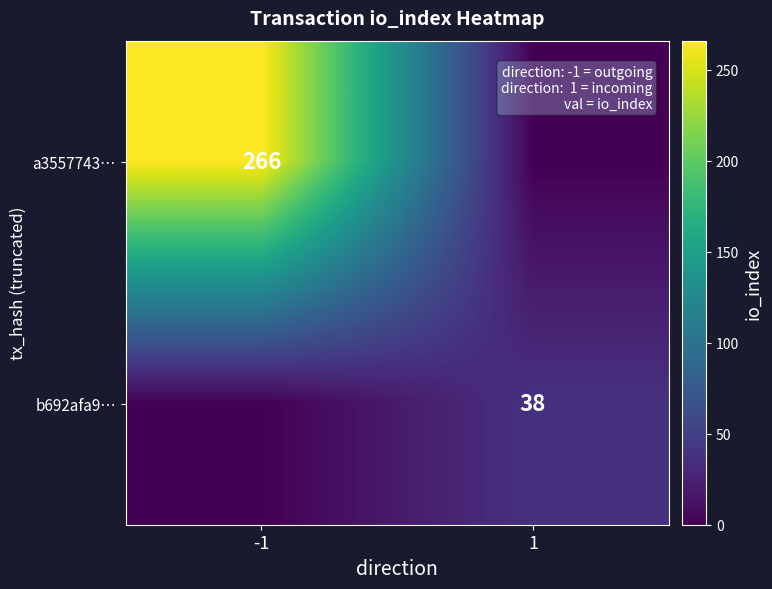

Is it true that b692afa9… equals 38 at 1?

True